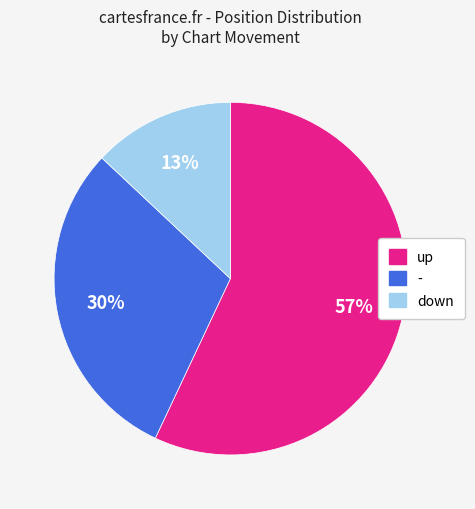

Rank the categories by value from highest to lowest.

up, -, down